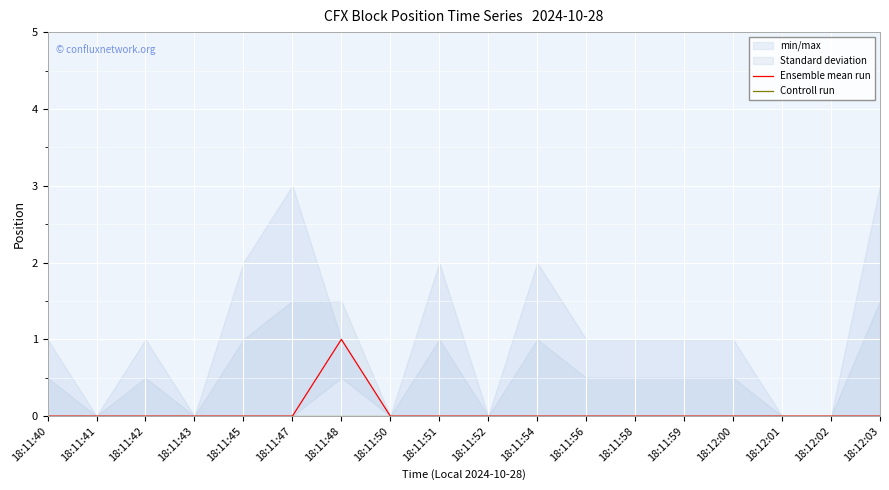

At how many categories does at least one series exceed 0?

1